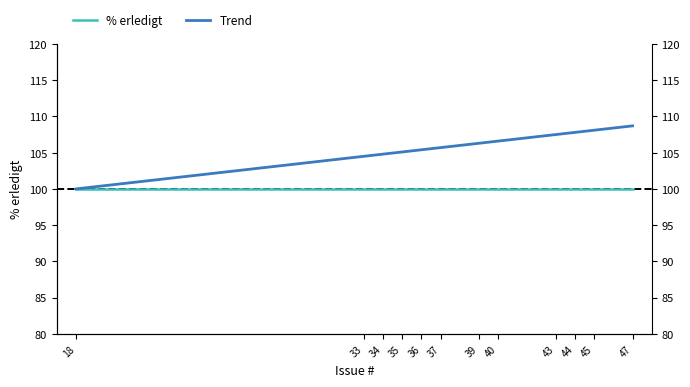

True or false: % erledigt has more than 1 interior local peaks.

False